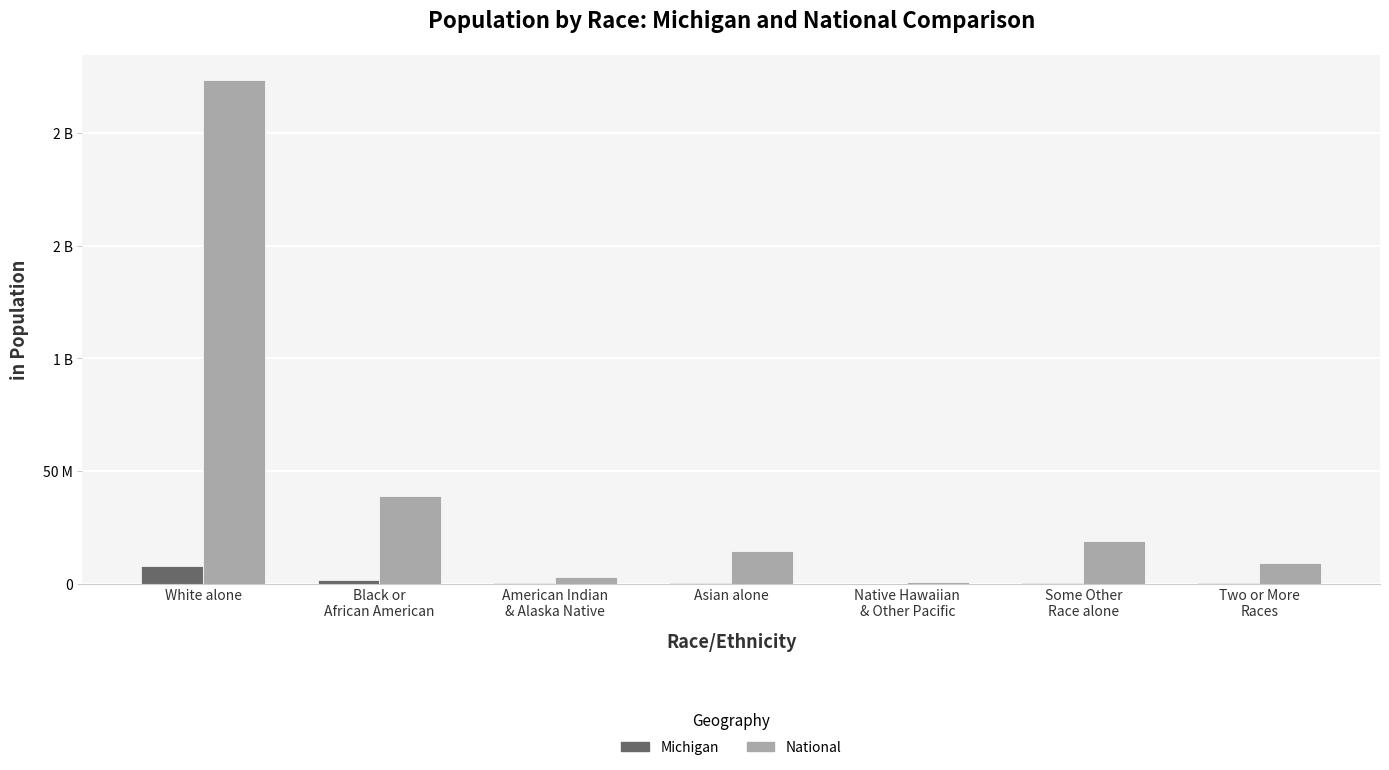

What is the total value across all series at Asian alone?

14912451